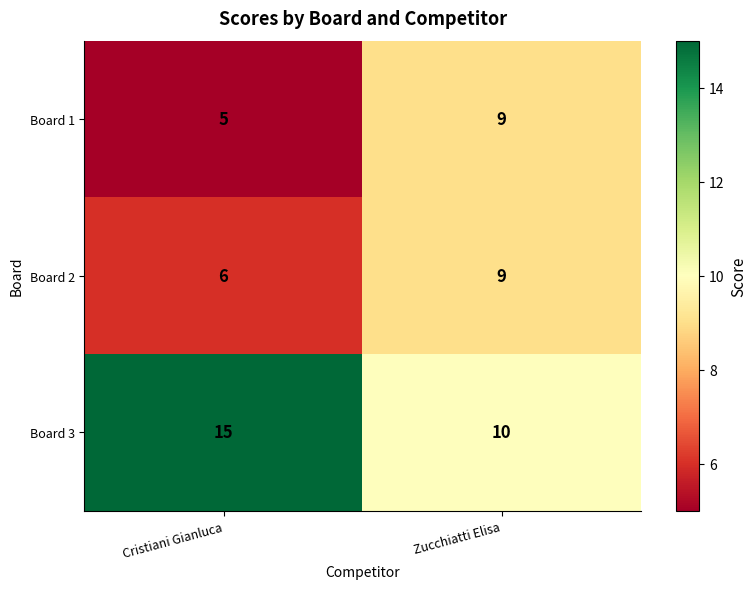

Reading left to right, extract all data points from this chart.

Board 1: Cristiani Gianluca=5	Zucchiatti Elisa=9
Board 2: Cristiani Gianluca=6	Zucchiatti Elisa=9
Board 3: Cristiani Gianluca=15	Zucchiatti Elisa=10